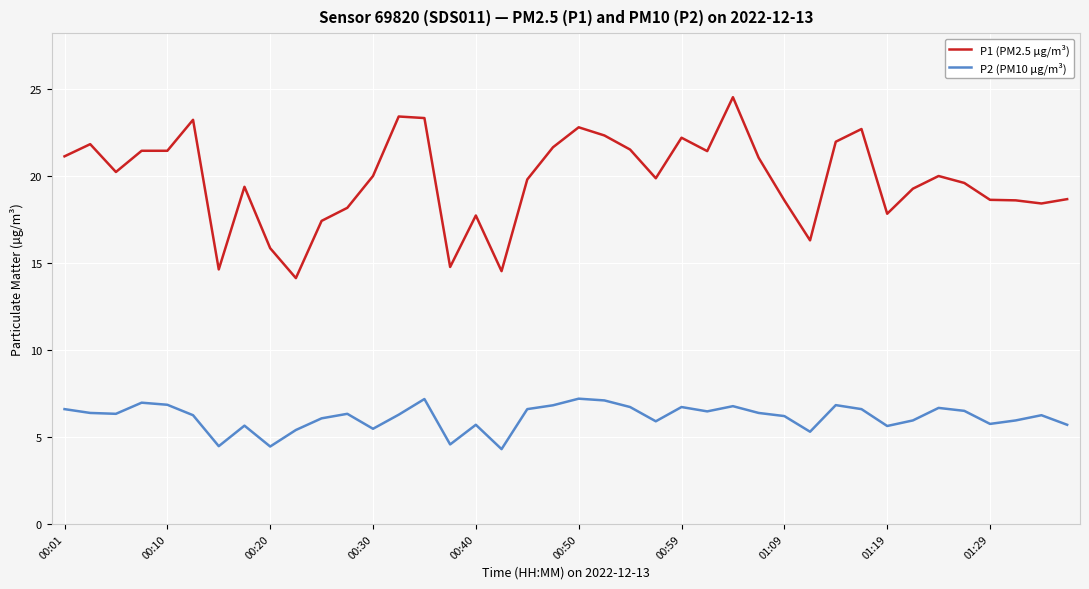

True or false: P1 (PM2.5 µg/m³) and P2 (PM10 µg/m³) cross at least once.

False